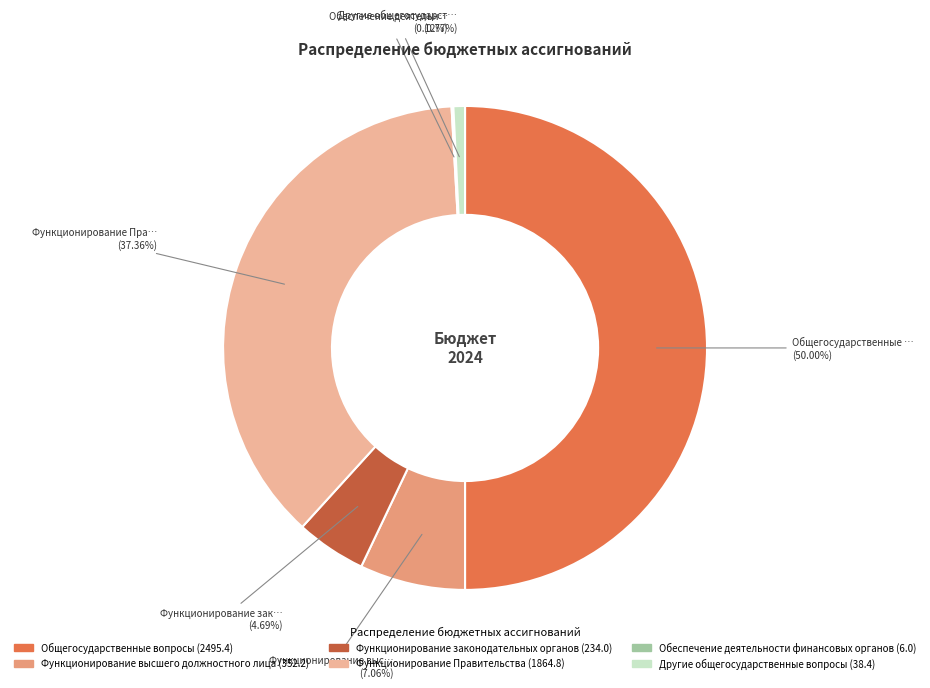

What is the largest slice in the pie chart?

Общегосударственные вопросы